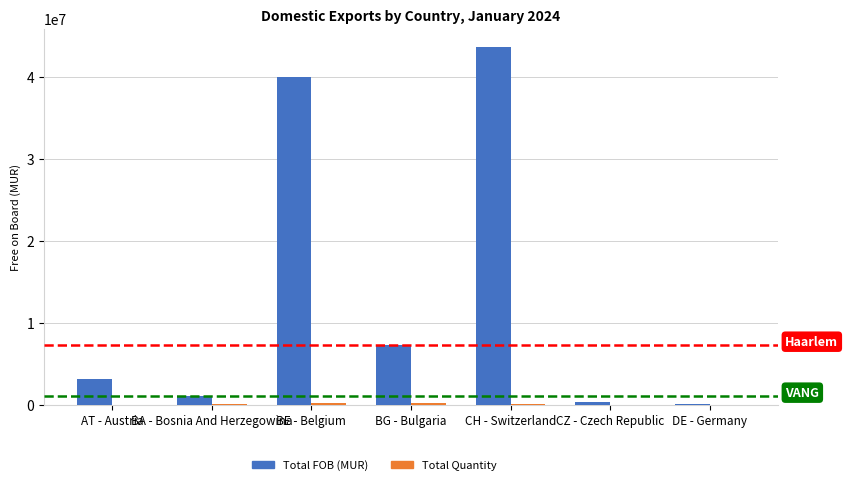

How many distinct data groups are displayed?

2